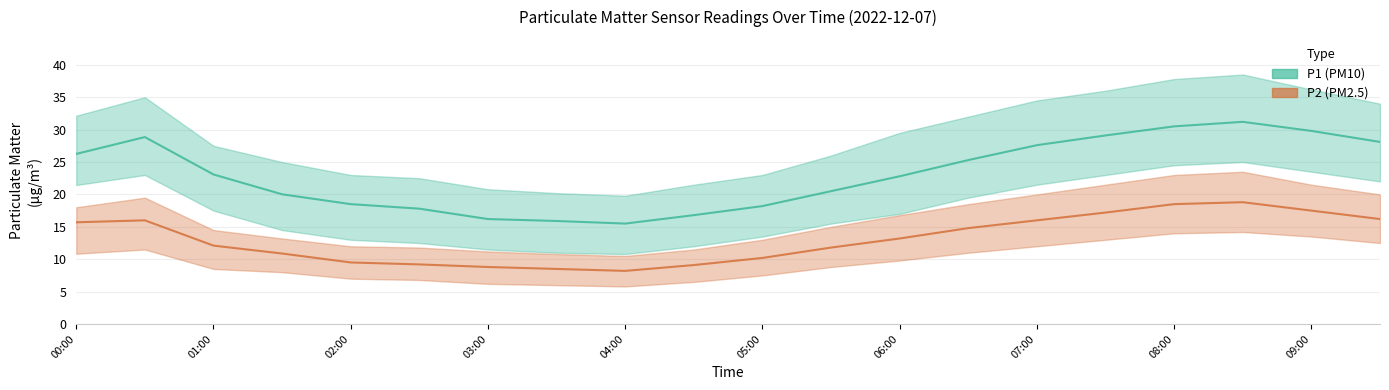

True or false: P1_upper and P1 intersect in this chart.

False